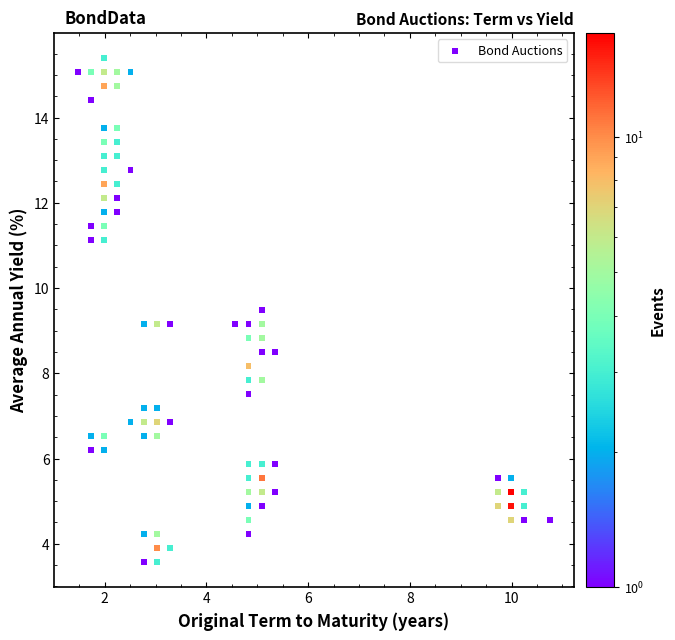

What is the range of Y values (max minus min)?

11.8